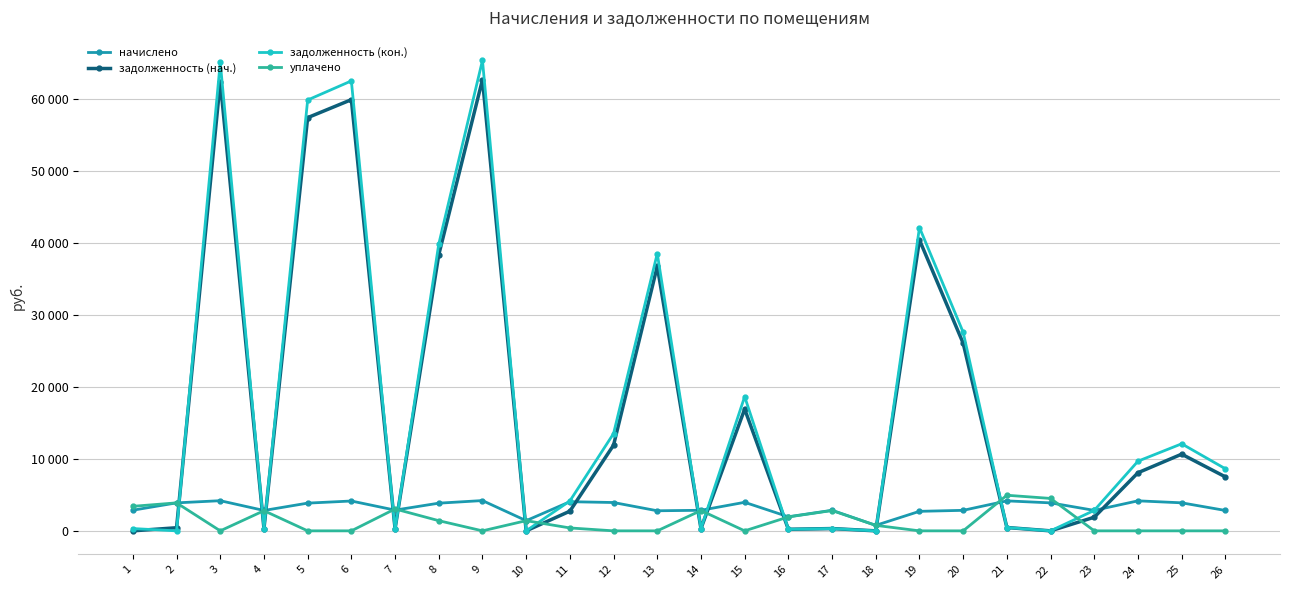

Which series has the largest range (max minus min)?

задолженность (кон.)